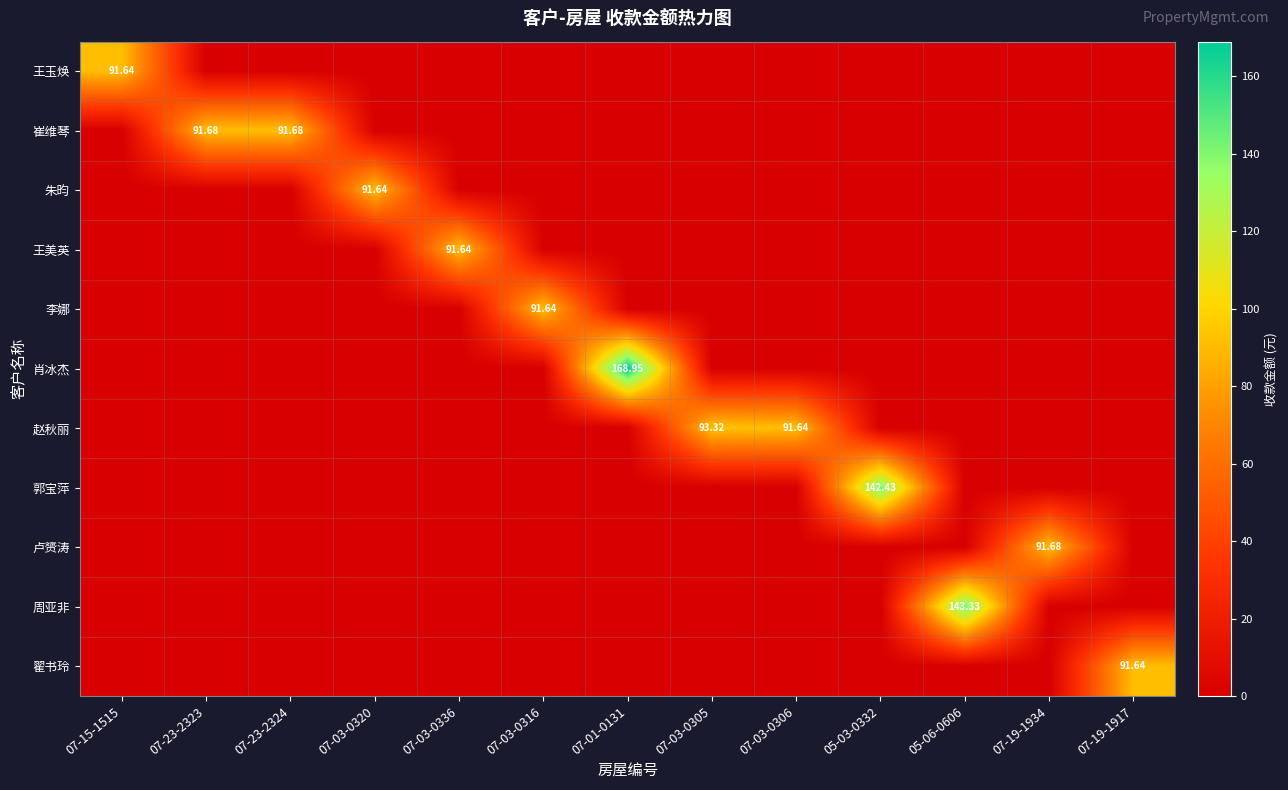

What is the average value of the 赵秋丽 series?

14.2